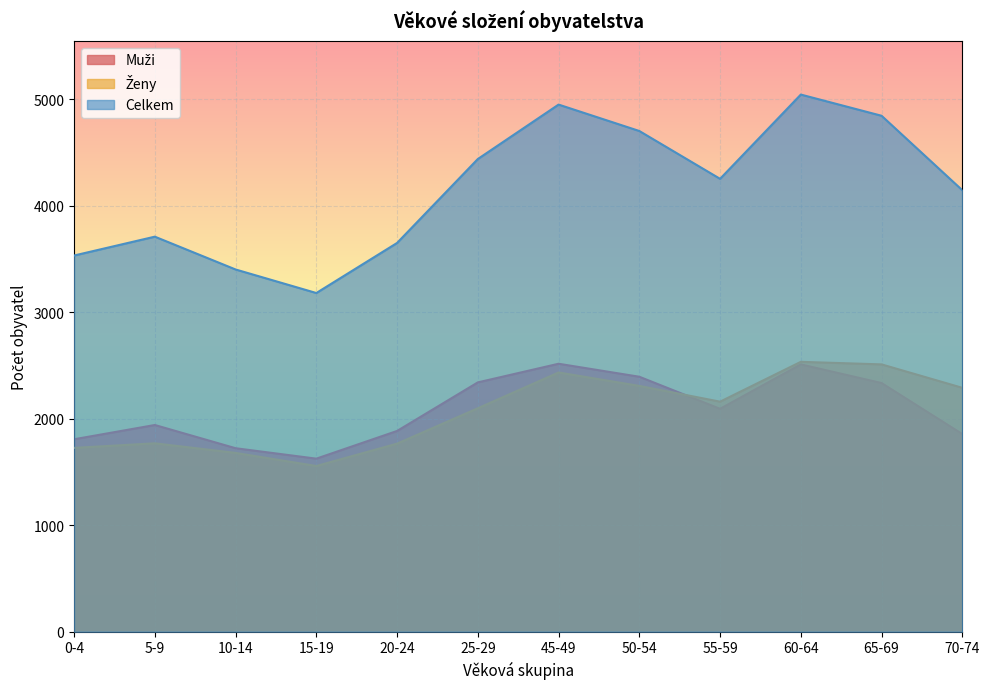

What is the sum of the Celkem values at 55-59 and 25-29?

8688